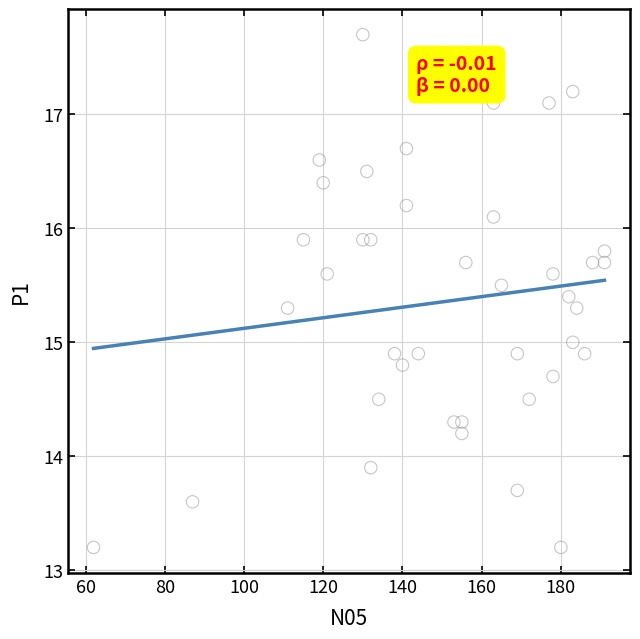

What is the range of X values (max minus min)?

129.0